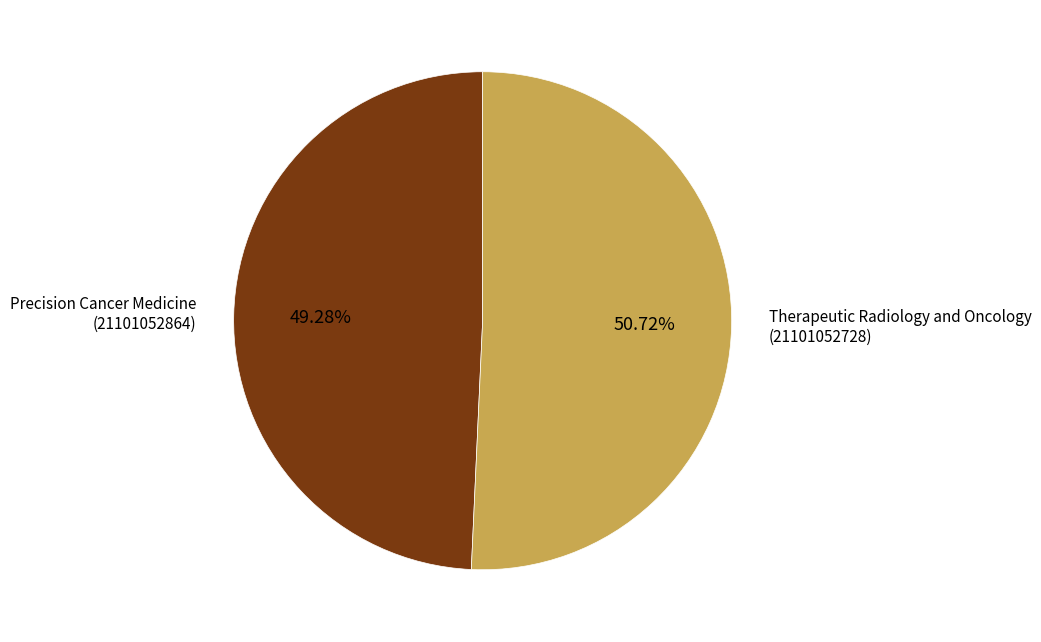

Count the number of slices in the pie.

2